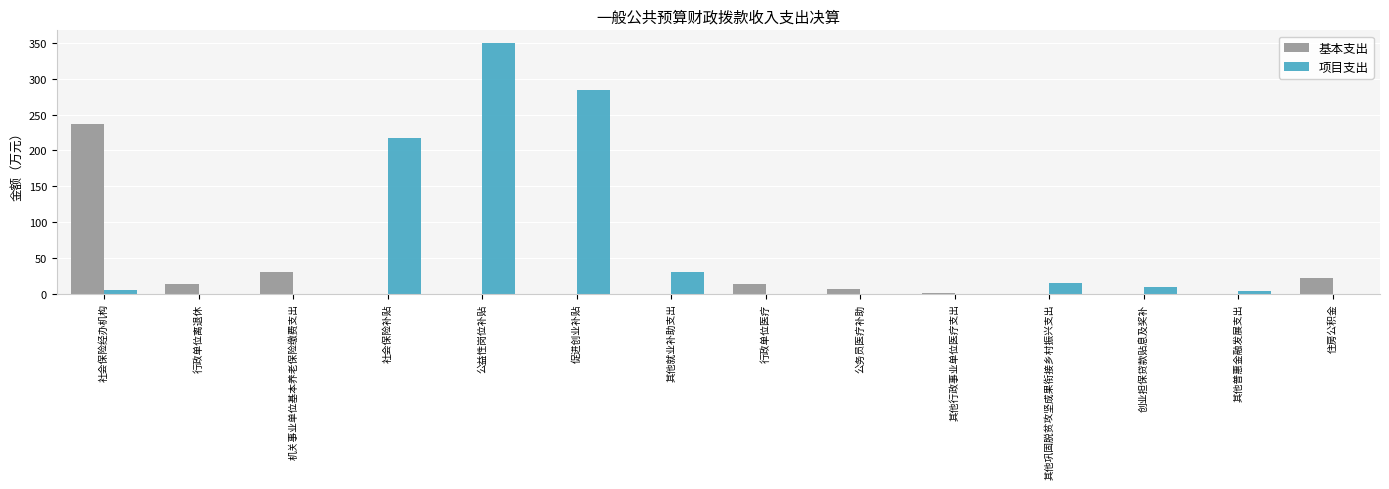

Which series has the largest range (max minus min)?

项目支出